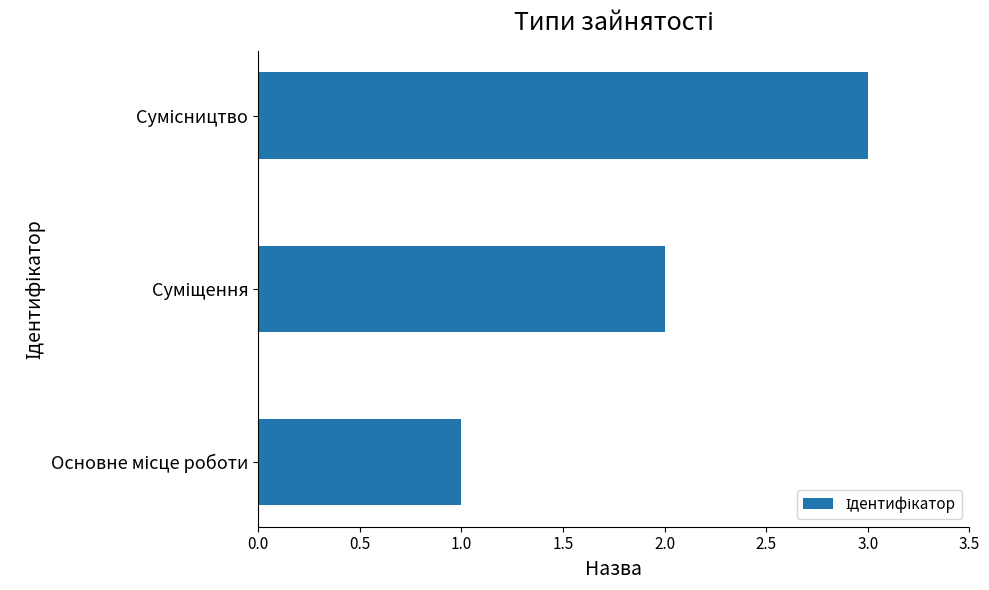

What is the sum of all values?

6